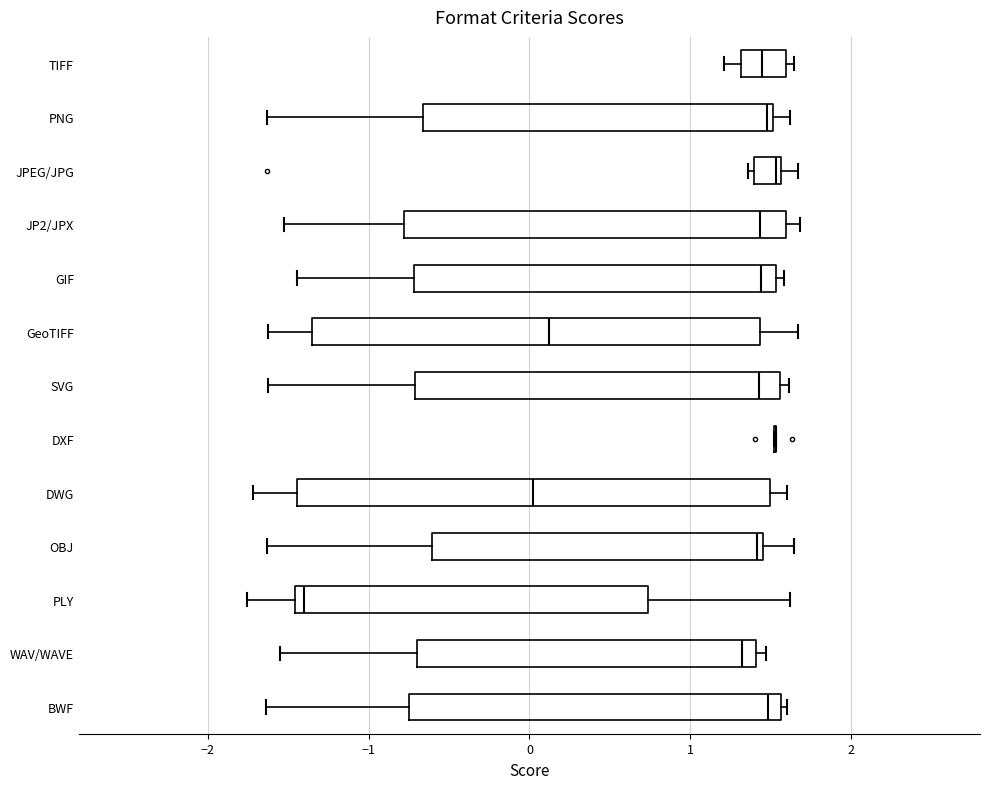

Reading bottom to top, read every box against the x-axis: the position of its median line, the range the box covers, and the ends of its whiskers. The values are not printed on the chart, so give them approximately, as read against the axis.

BWF: median 1.5, box -0.7 to 1.6, whiskers -1.6 to 1.6 (just right of the box's right edge)
WAV/WAVE: median 1.3, box -0.7 to 1.4, whiskers -1.6 to 1.5
PLY: median -1.4, box -1.5 to 0.7, whiskers -1.8 to 1.6
OBJ: median 1.4, box -0.6 to 1.5, whiskers -1.6 to 1.6
DWG: median 0.0, box -1.4 to 1.5, whiskers -1.7 to 1.6
DXF: box collapsed to a line at 1.5, whiskers 1.5 to 1.5
SVG: median 1.4, box -0.7 to 1.6, whiskers -1.6 to 1.6 (just right of the box's right edge)
GeoTIFF: median 0.1, box -1.4 to 1.4, whiskers -1.6 to 1.7
GIF: median 1.4, box -0.7 to 1.5, whiskers -1.4 to 1.6
JP2/JPX: median 1.4, box -0.8 to 1.6, whiskers -1.5 to 1.7
JPEG/JPG: median 1.5, box 1.4 to 1.6, whiskers 1.4 (just left of the box's left edge) to 1.7
PNG: median 1.5 (just left of the box's right edge), box -0.7 to 1.5, whiskers -1.6 to 1.6
TIFF: median 1.4, box 1.3 to 1.6, whiskers 1.2 to 1.6 (just right of the box's right edge)